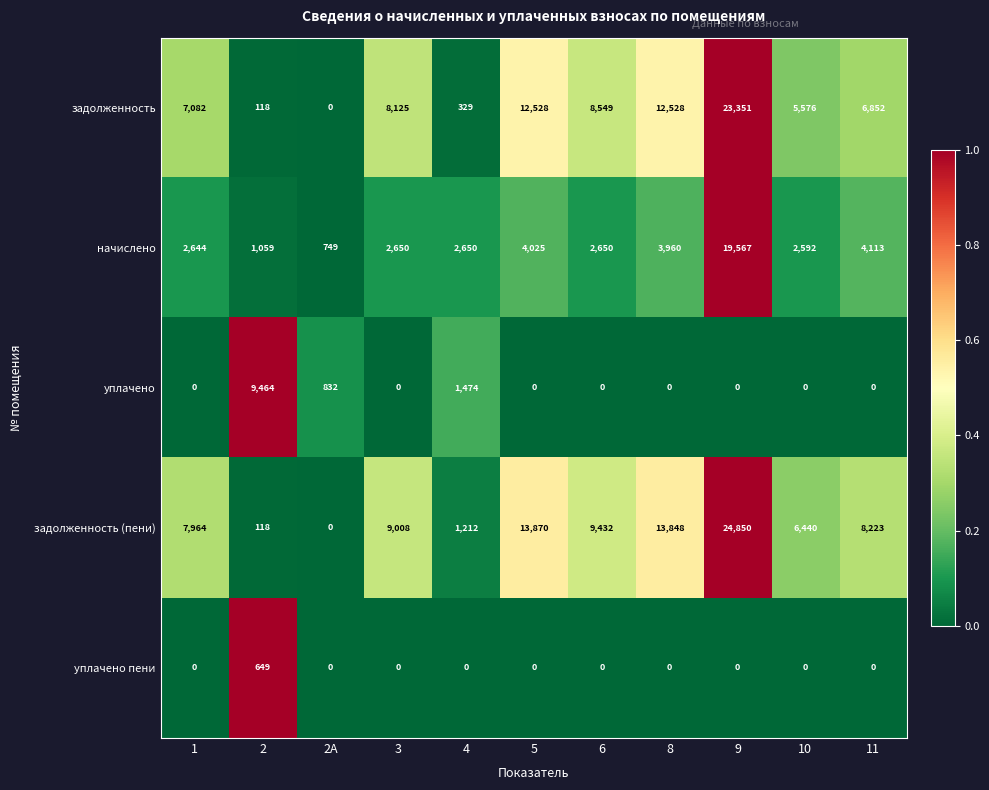

Which series changed the most between 2А and 5?

задолженность (пени)